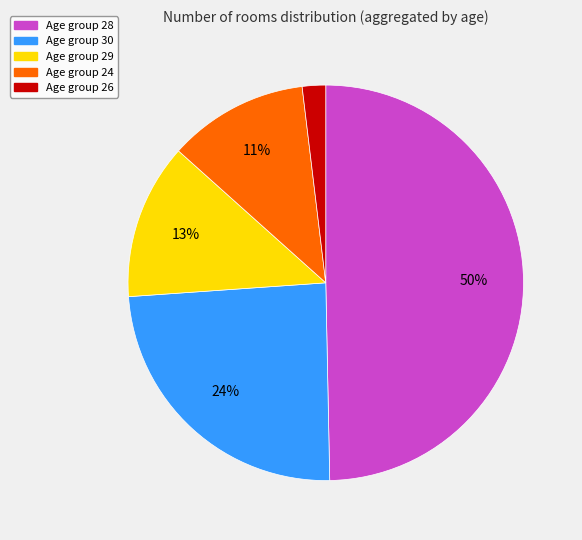

To the nearest percent, what is the difference between the largest and smallest slice percentages?

48%